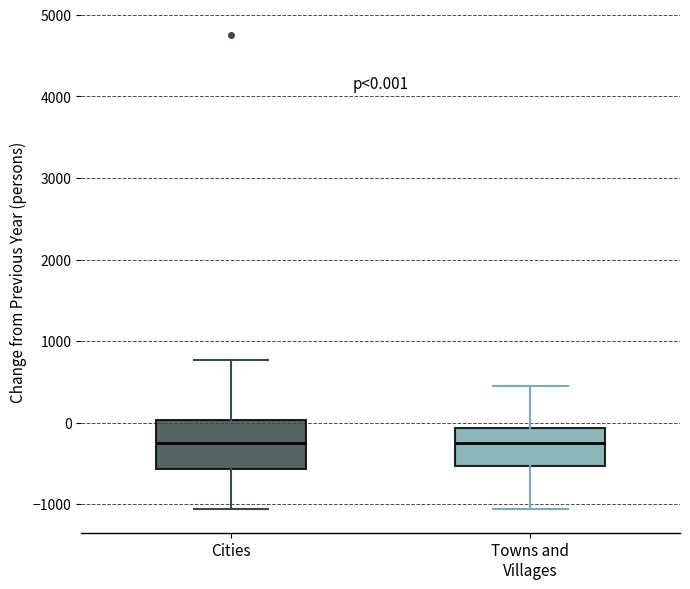

Comparing the boxes themselves (not the whiskers), which one is the tallest?

Cities